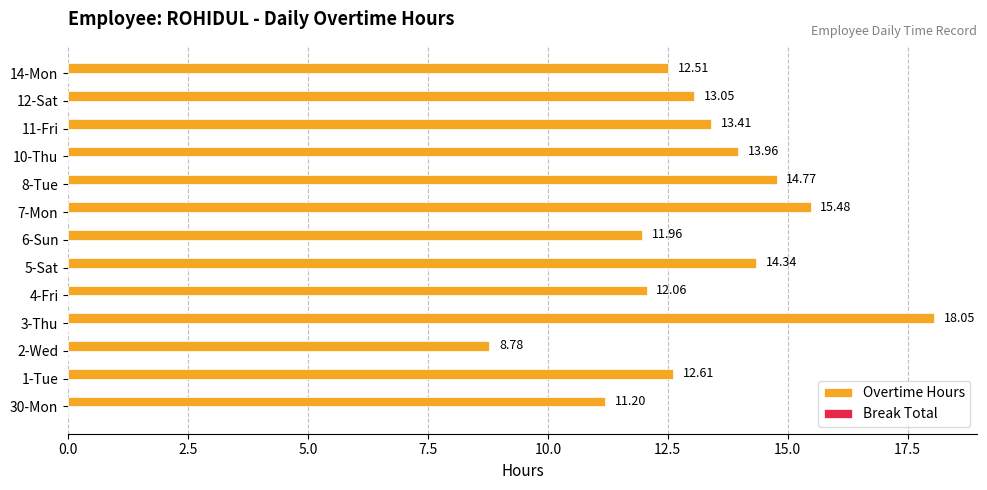

What is the change in value from 11-Fri to 12-Sat?

-0.4